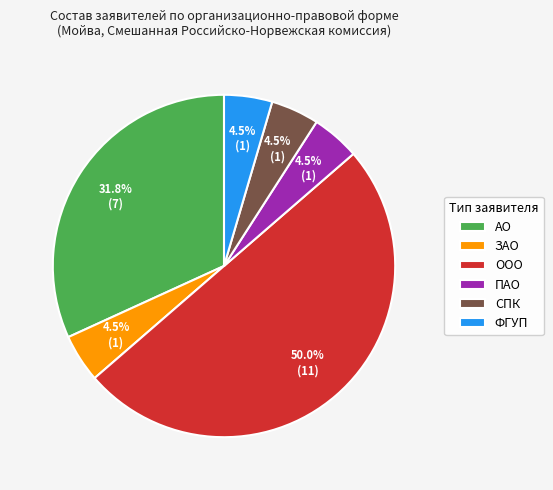

Is the sum of ПАО and СПК greater than half?

No